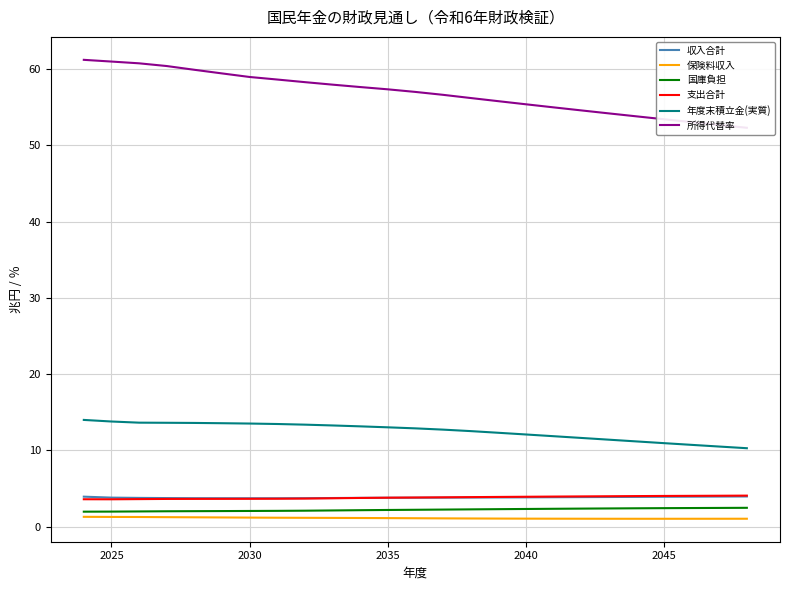

What is the maximum value for 支出合計?

4.1